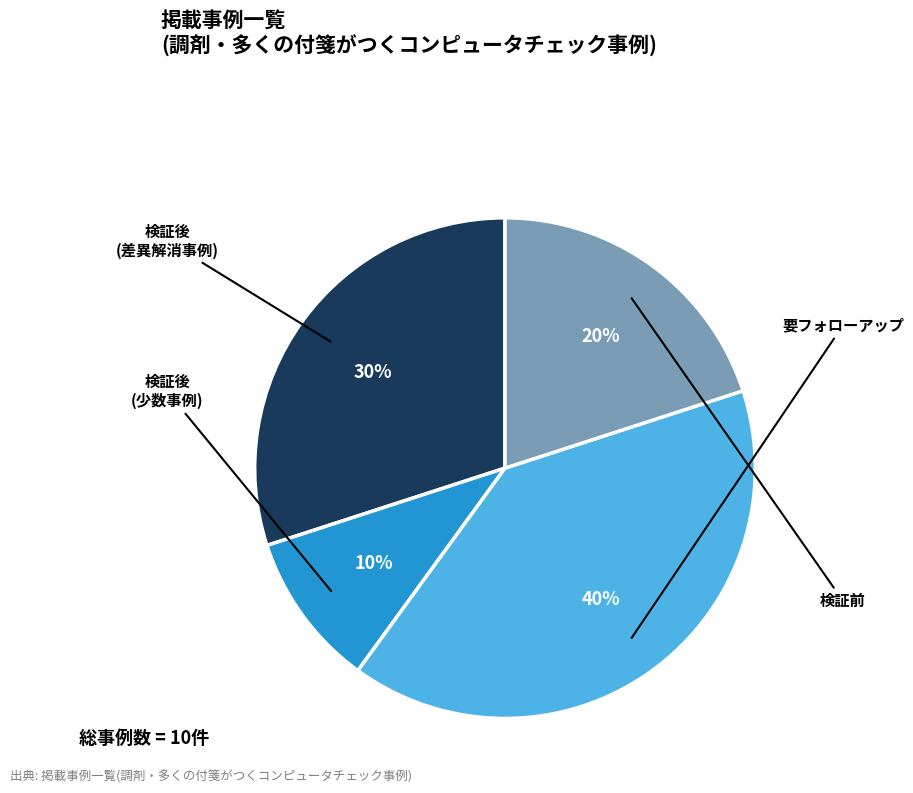

Is there a majority slice in this chart?

No